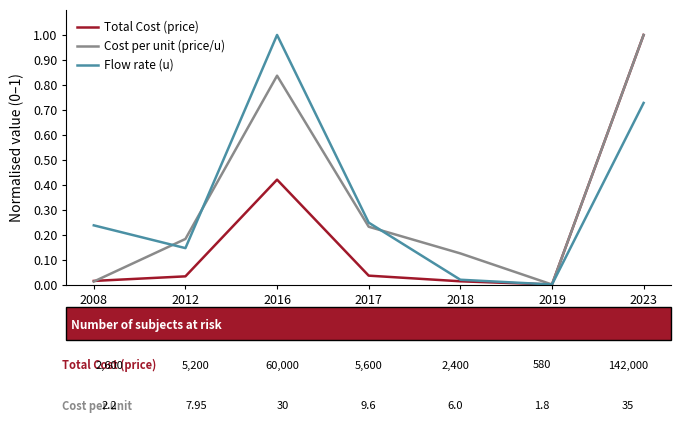

True or false: Flow rate (u) has a value of 0.0 at 2012.

False